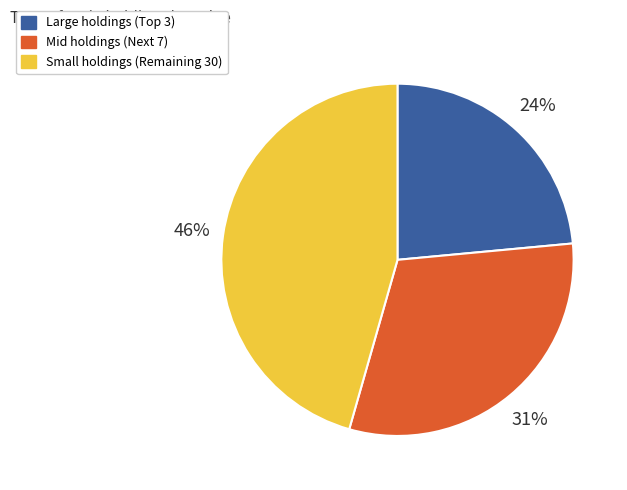

Is there any slice that represents more than half of the pie?

No